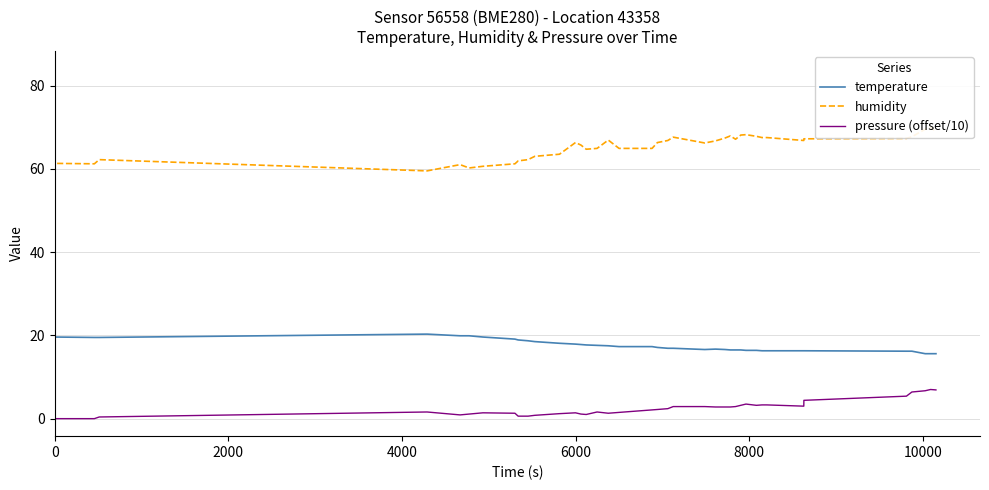

Which series has the largest total across all categories?

humidity